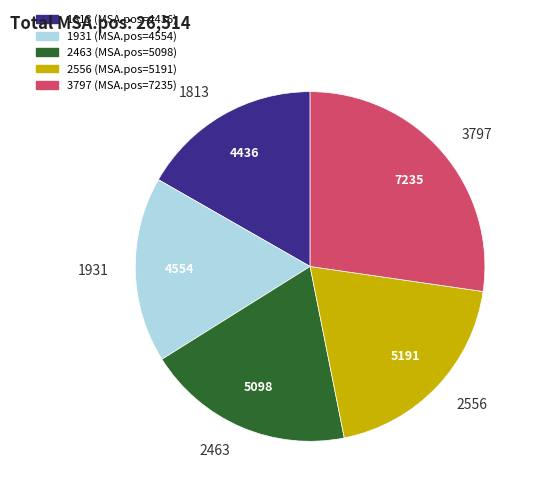

How many slices are in this pie chart?

5